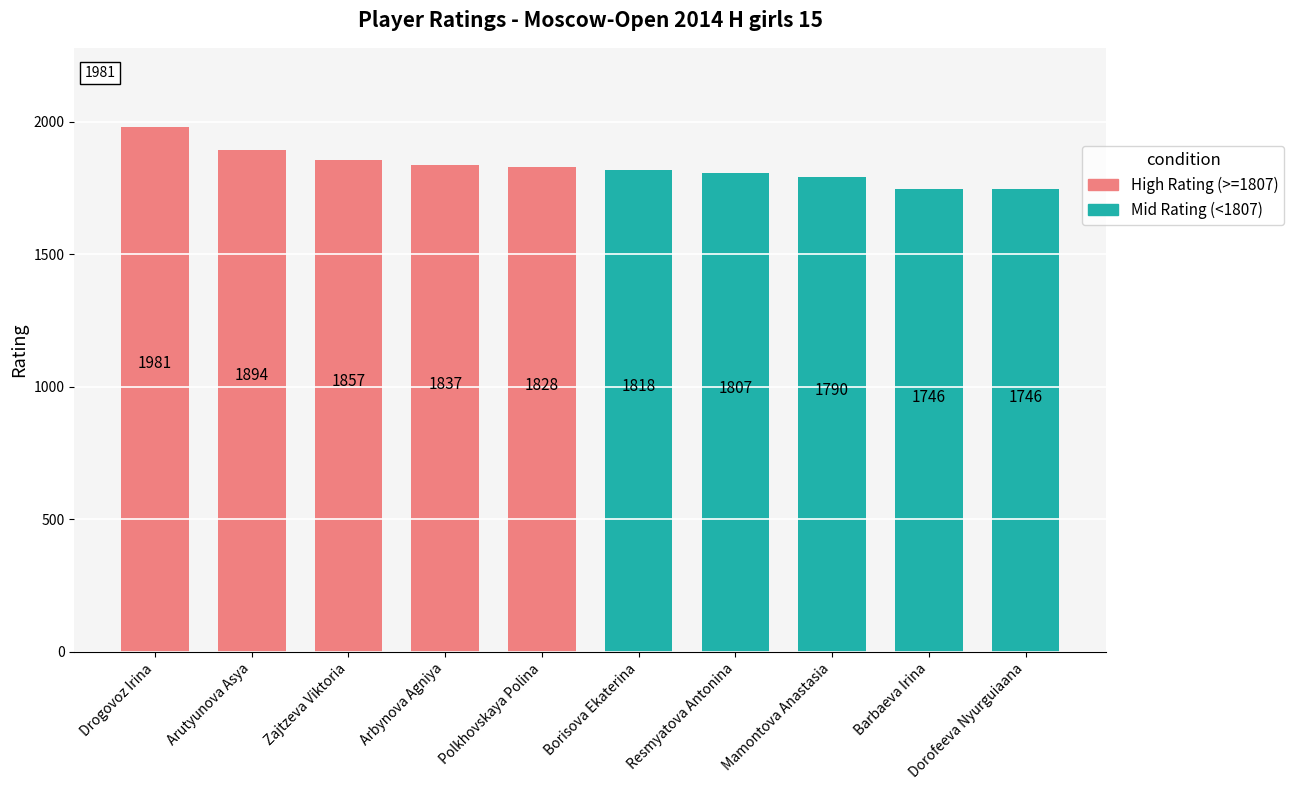

Approximately how many times larger is the value at Polkhovskaya Polina compared to Dorofeeva Nyurguiaana?

1.0